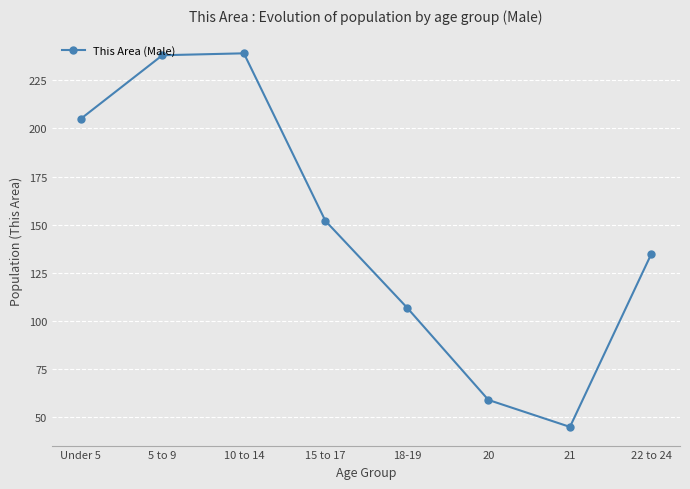

What is the average value?

148